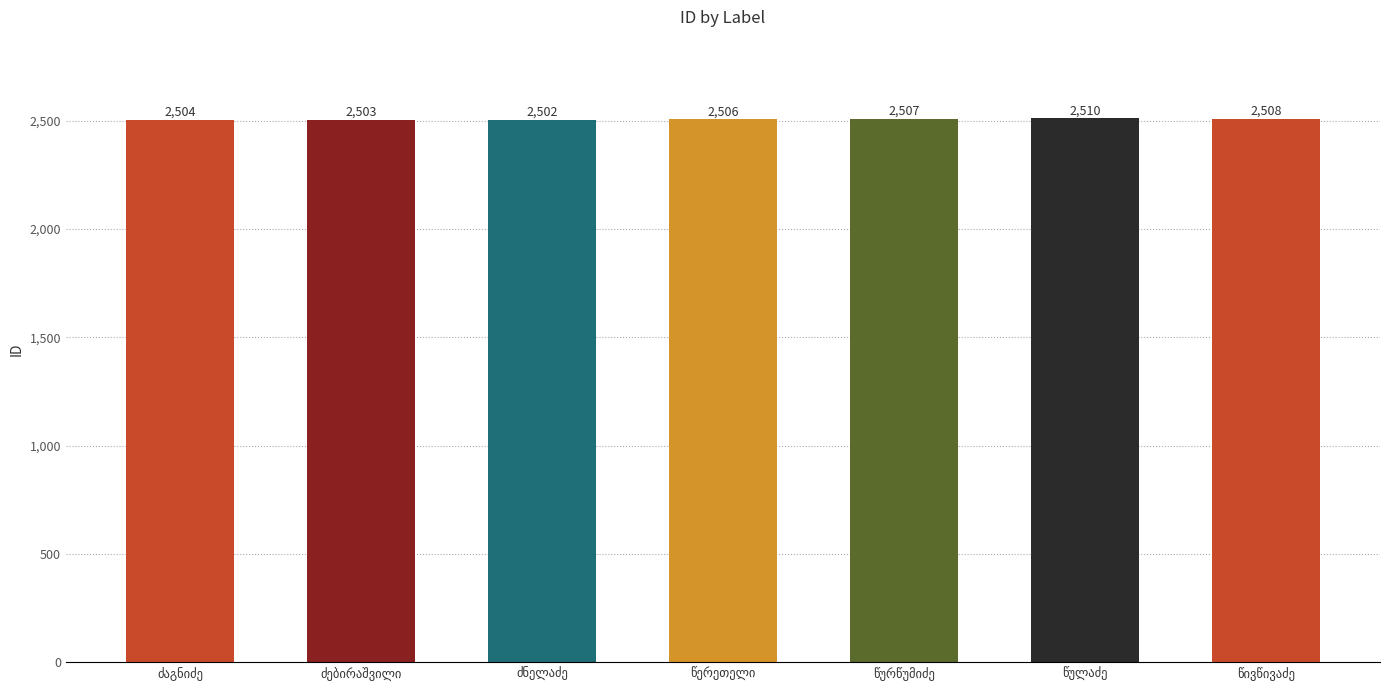

What is the value of the 6th bar from the left?

2510